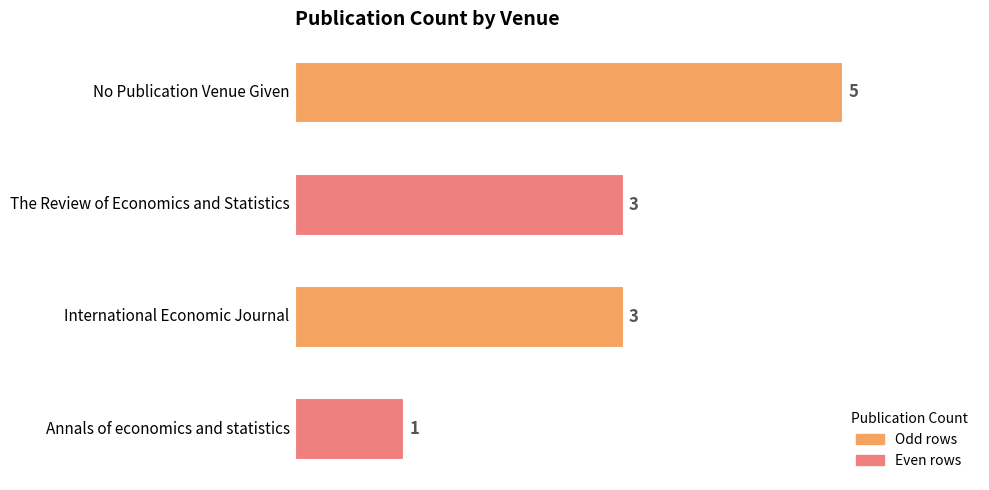

True or false: the data shows 7 at No Publication Venue Given.

False